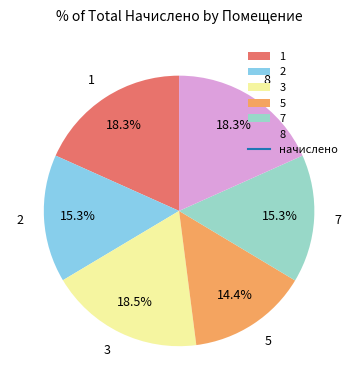

Combined, do 2 and 8 account for over 50%?

No